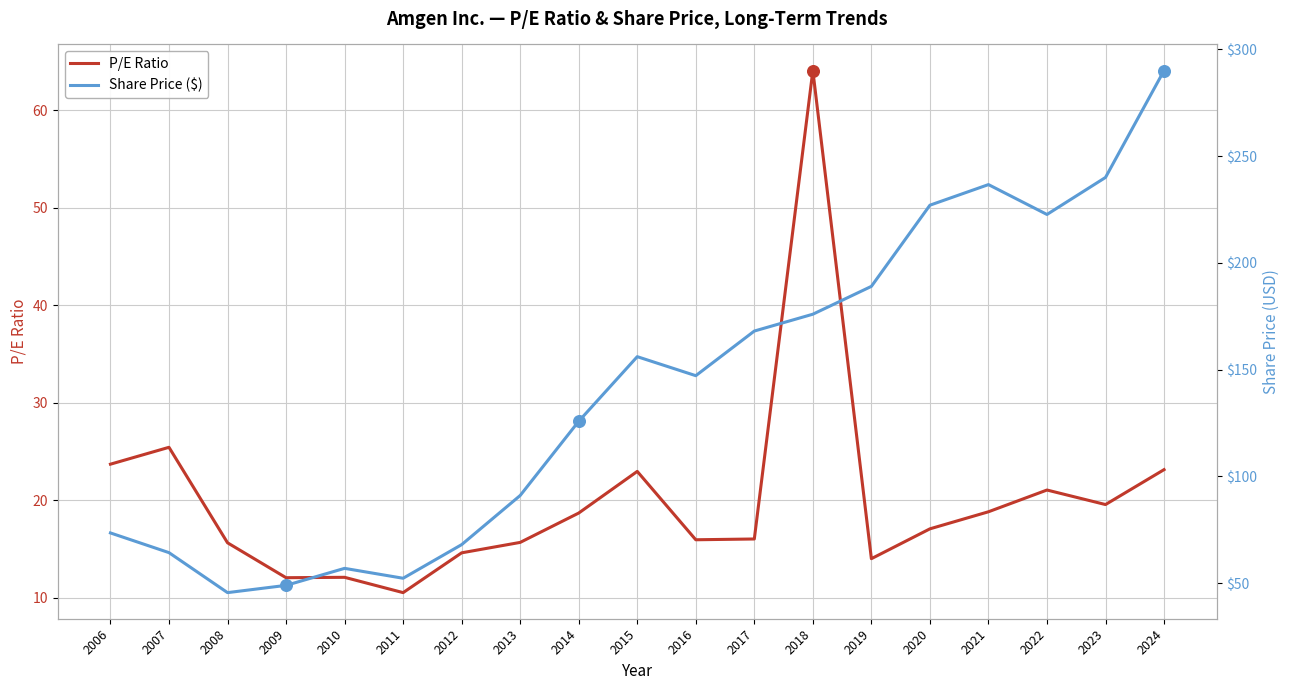

Which series reaches the minimum Y coordinate?

P/E Ratio